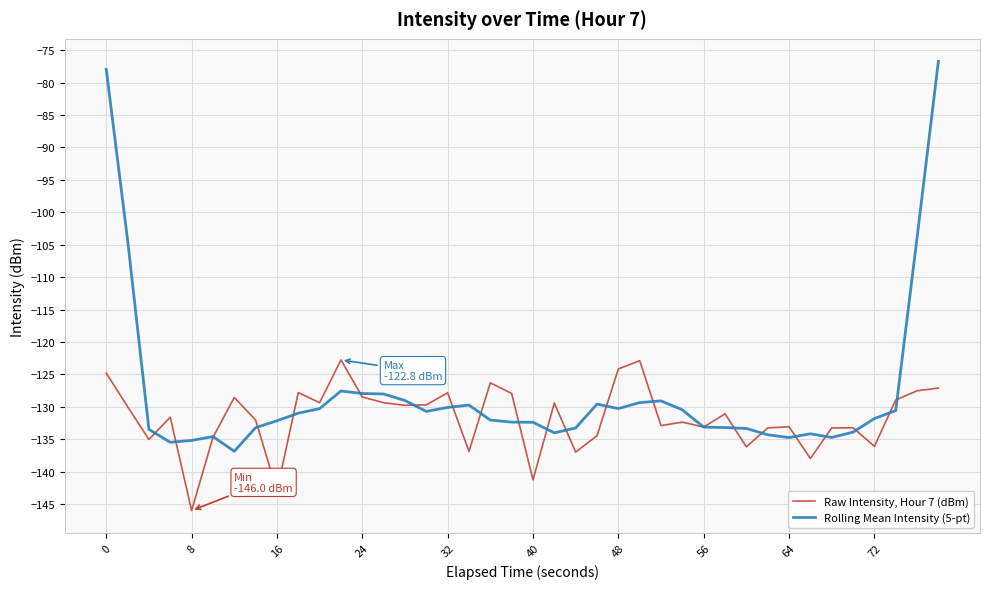

What are all the series names shown in the legend?

Raw Intensity, Hour 7 (dBm), Rolling Mean Intensity (5-pt)